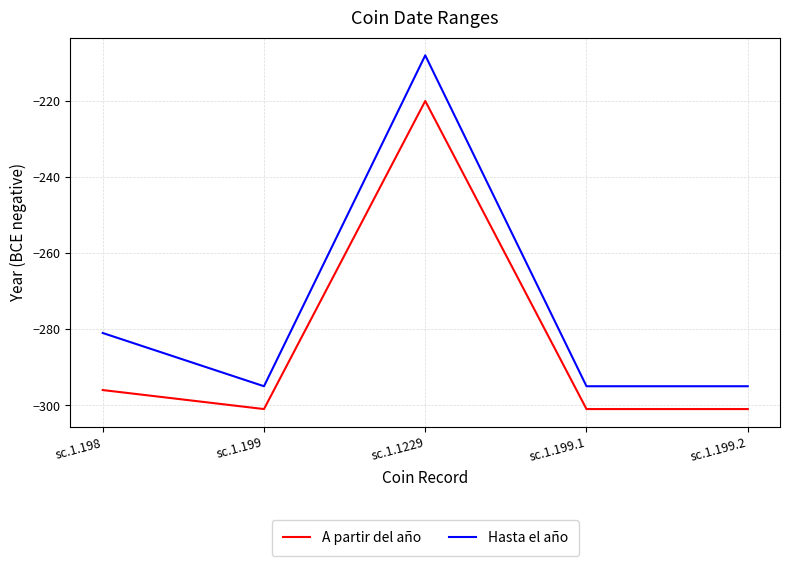

Is the value of Hasta el año at sc.1.199.1 greater than the value of A partir del año at sc.1.198?

Yes